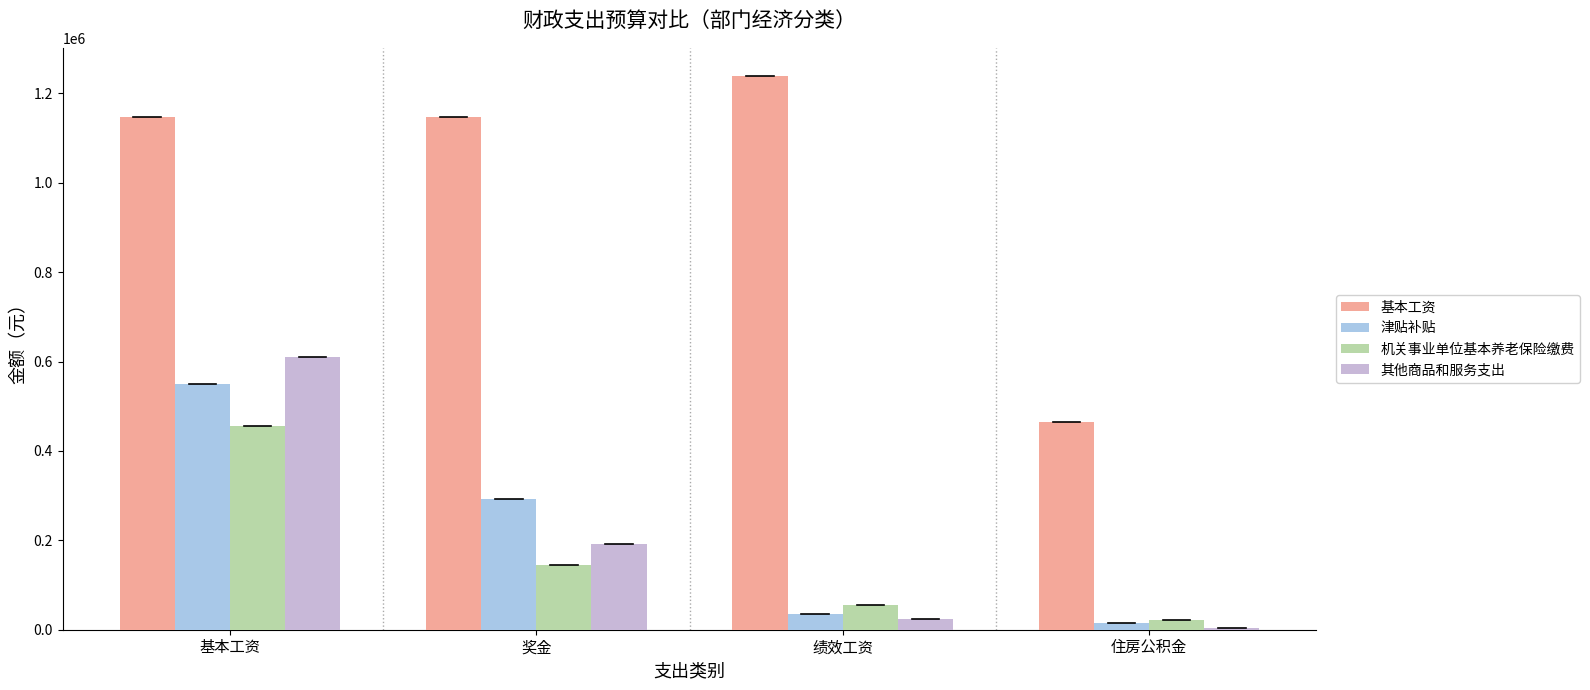

Which category has the lowest value in the 津贴补贴 series?

住房公积金